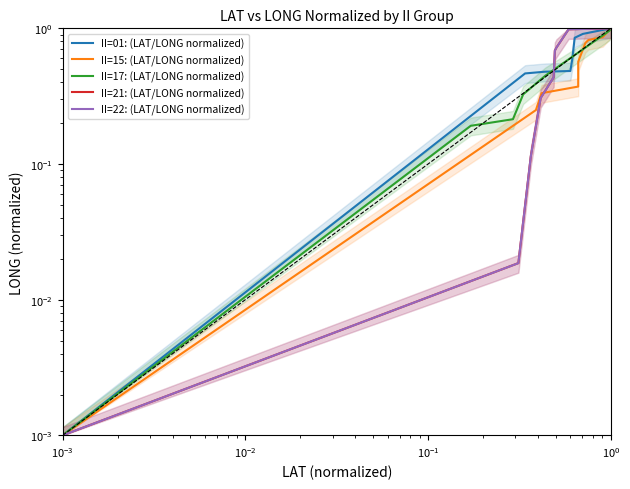

What is the label of the 9th point from the right?

$\mathdefault{10^{-2}}$